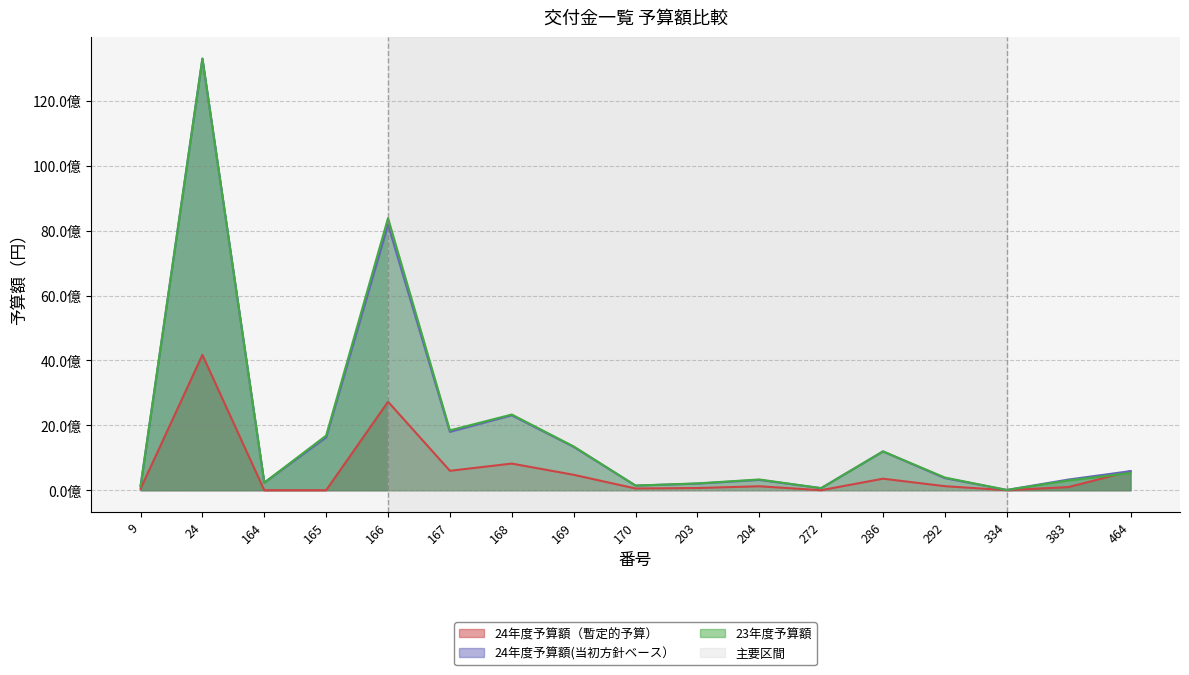

At 334, list the series in order from largest to smallest.

23年度予算額, 24年度予算額(当初方針ベース）, 24年度予算額（暫定的予算）